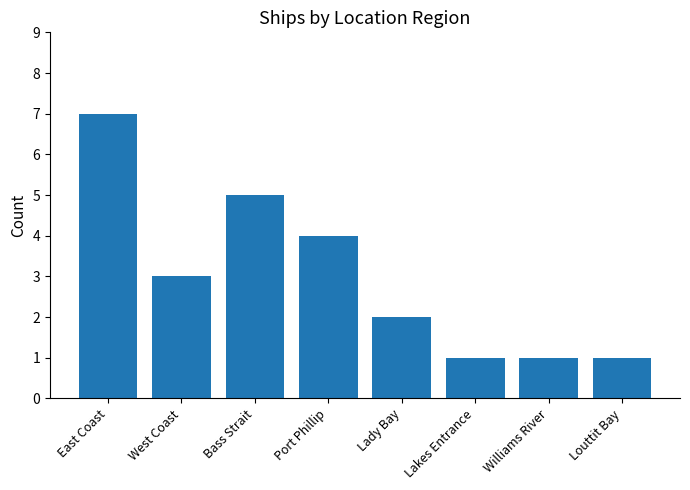

Read the value at East Coast.

7